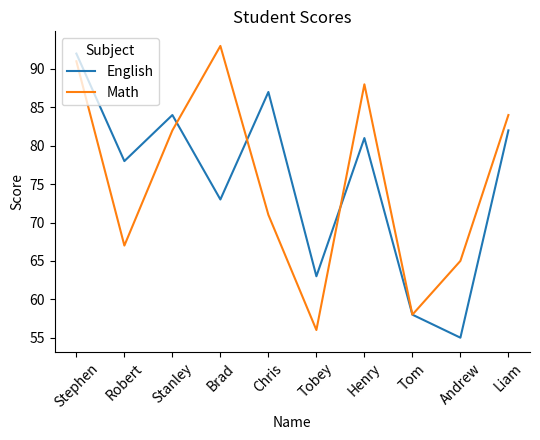

What position from the right is Chris?

6